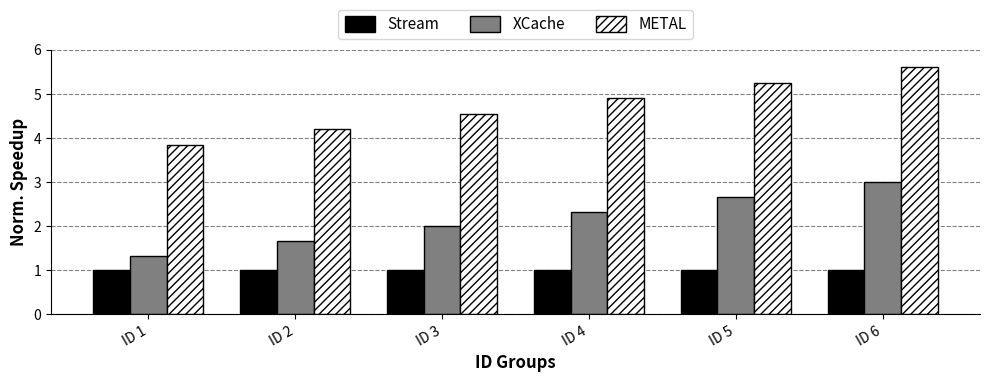

Which series has the widest spread of values?

METAL